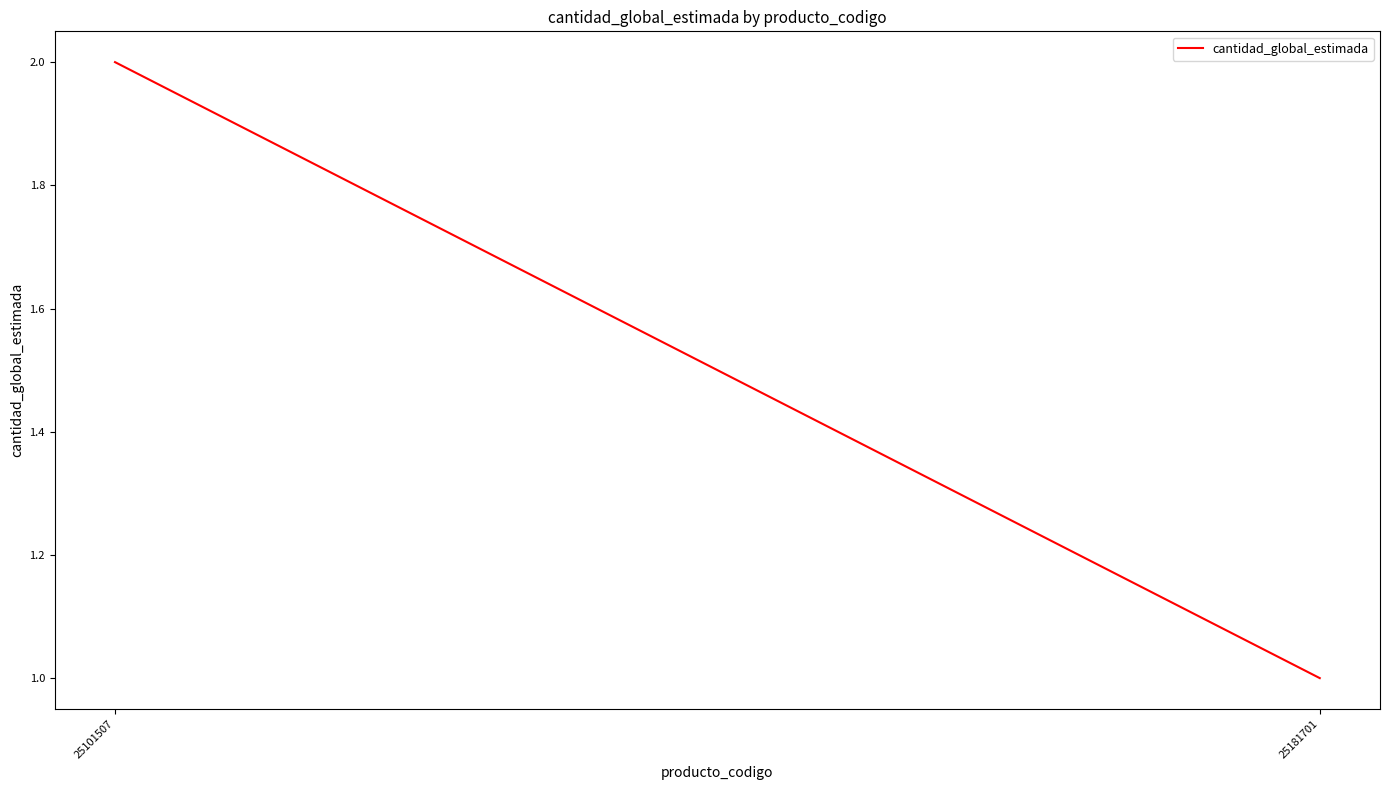

Where is the data nearest to the value 1?

25181701